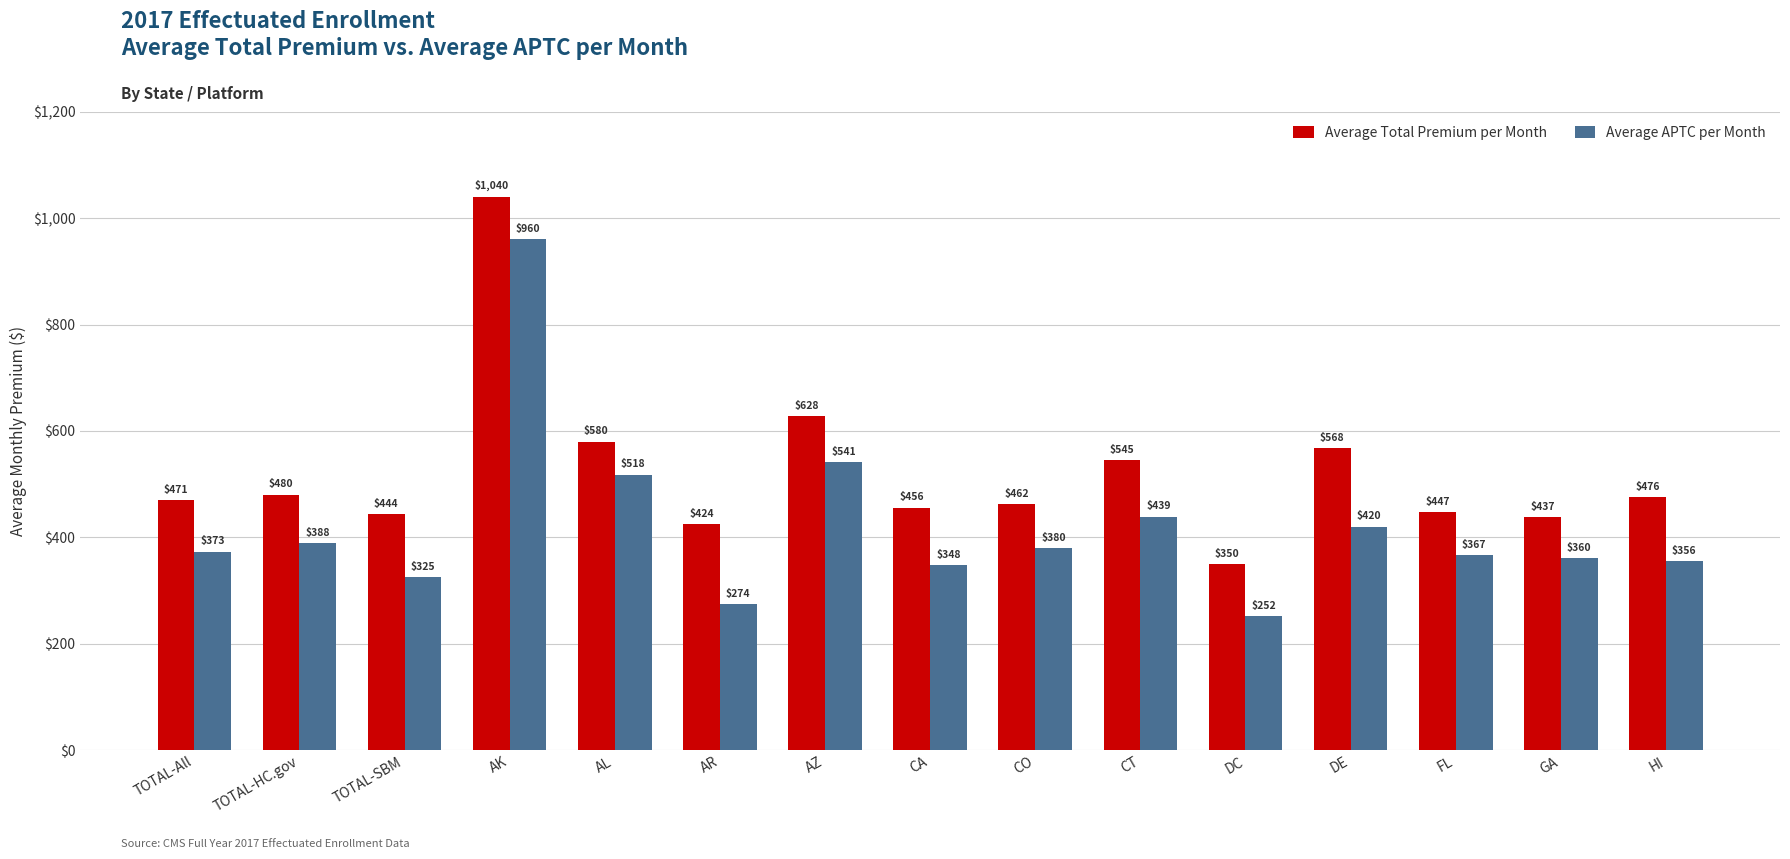

Where is Average APTC per Month nearest to the value 605?

AZ